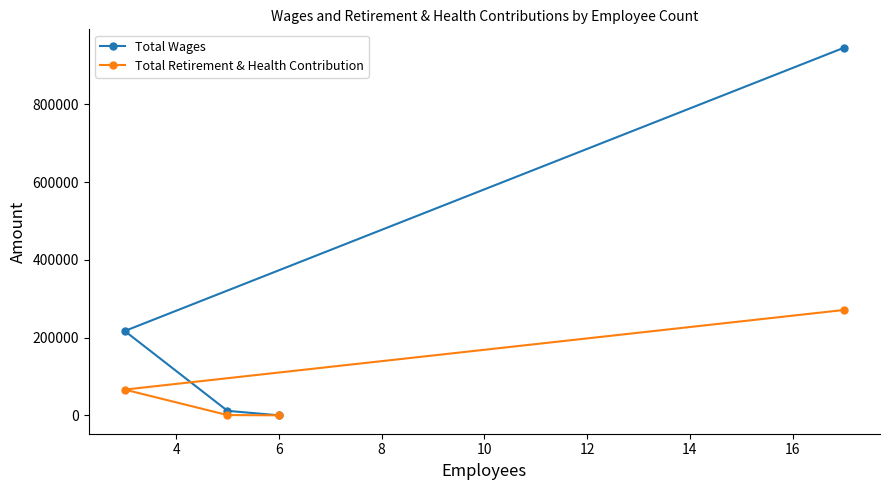

What is the maximum value shown in the chart?

946146